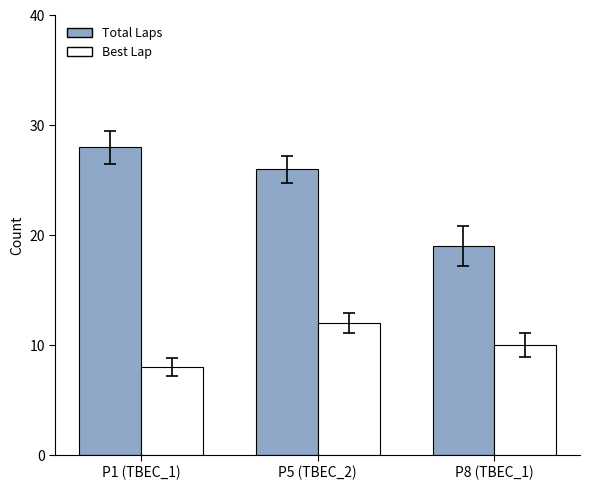

What is the maximum value shown in the chart?

28